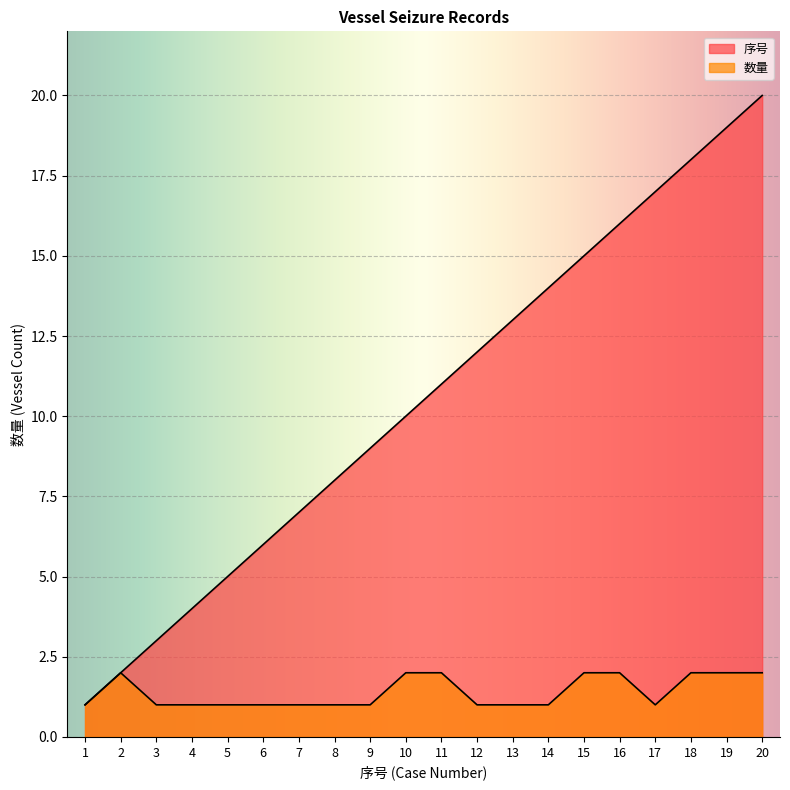

Rank the series by their average value, from lowest to highest.

数量, 序号